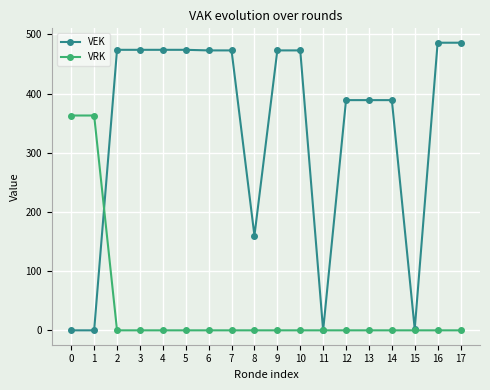

At 7, list the series in order from largest to smallest.

VEK, VRK